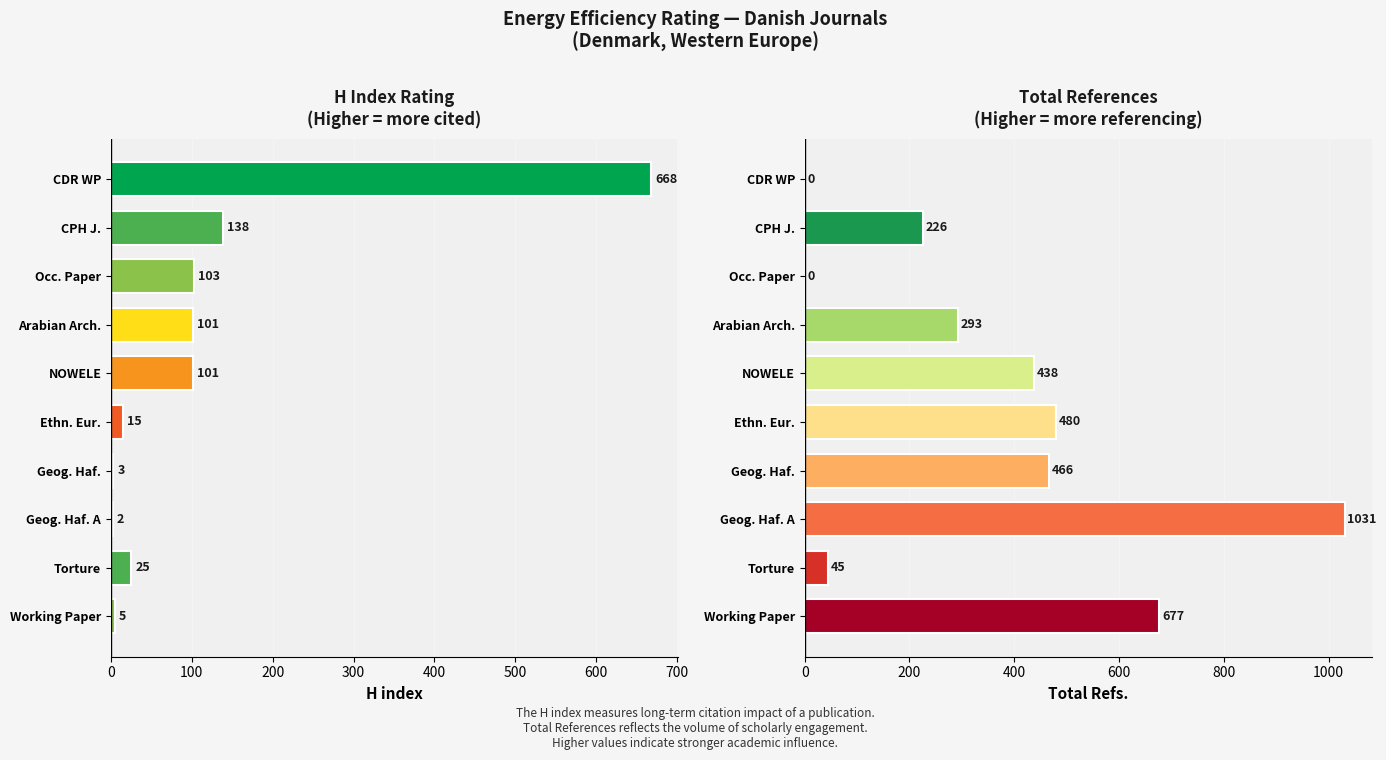

Rank the series by their average value, from lowest to highest.

H index, Total Refs.